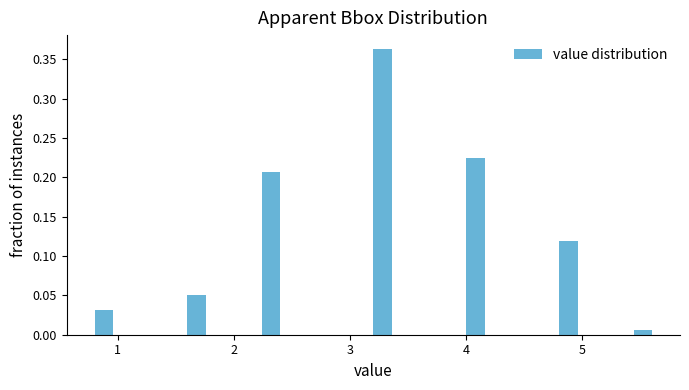

Read against the x-axis, roughly where is the centre of the tallest bar?

3.3